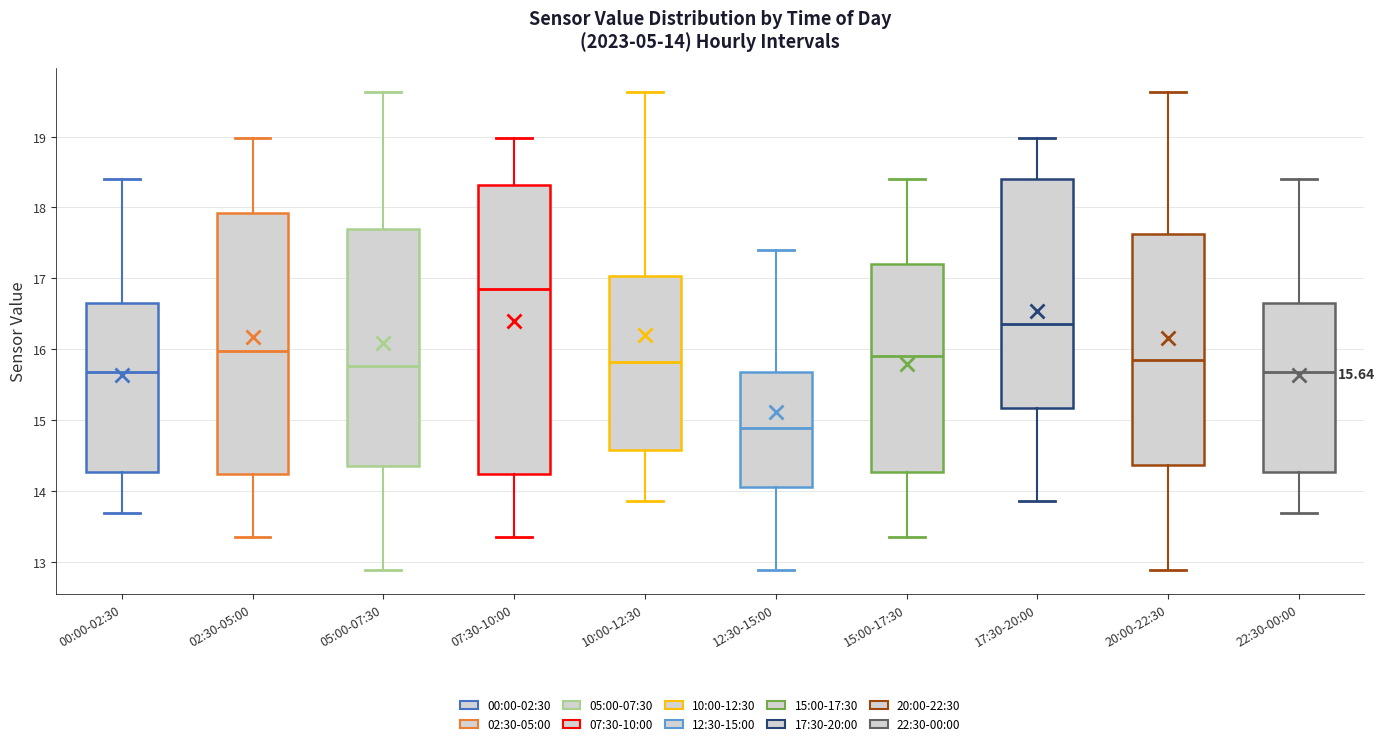

Which box is the tallest, from its lower edge to its upper edge?

07:30-10:00